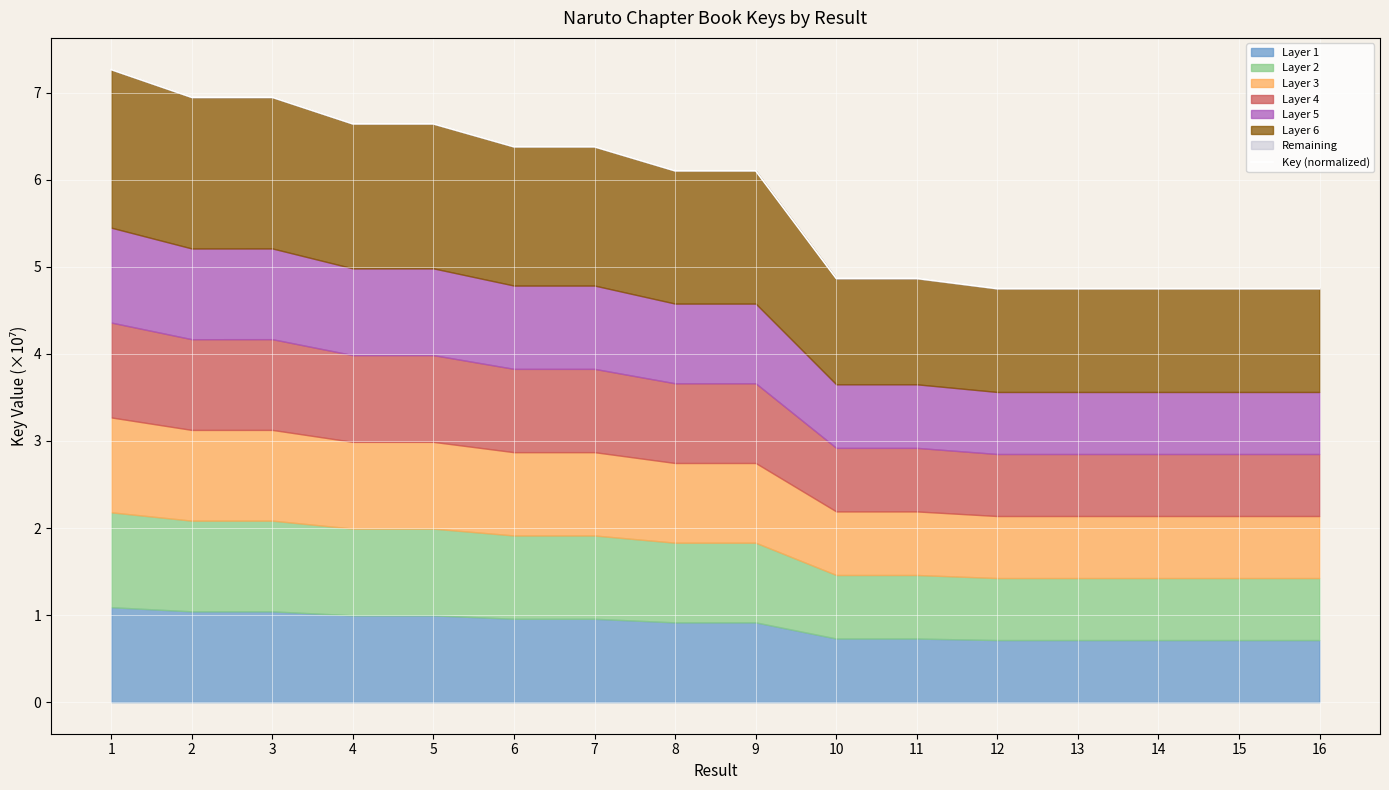

Approximately how many times larger is the value at 10 compared to 4?

0.7